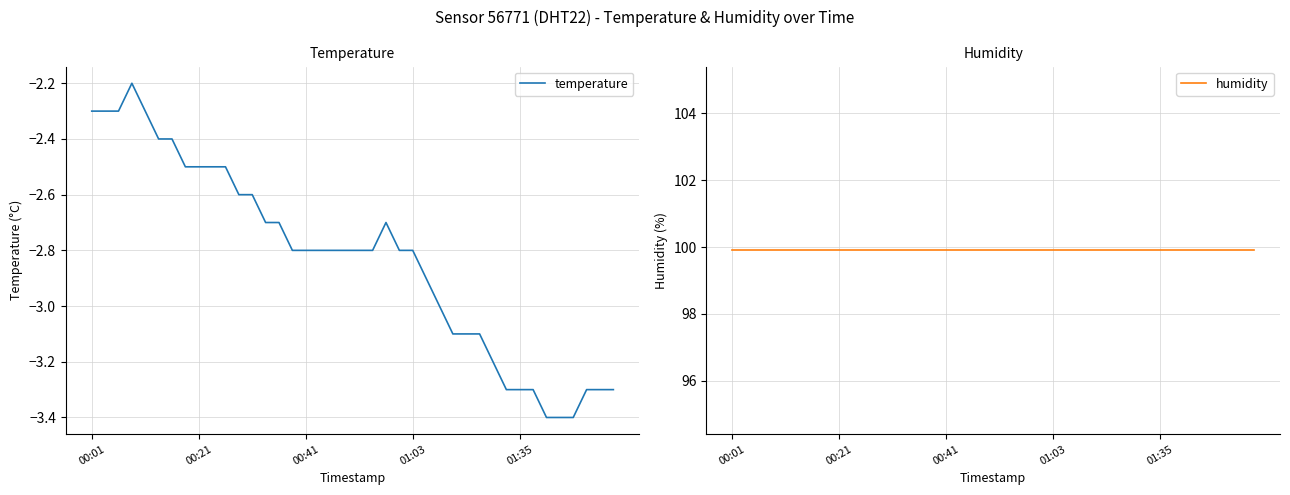

True or false: temperature and humidity cross at least once.

False